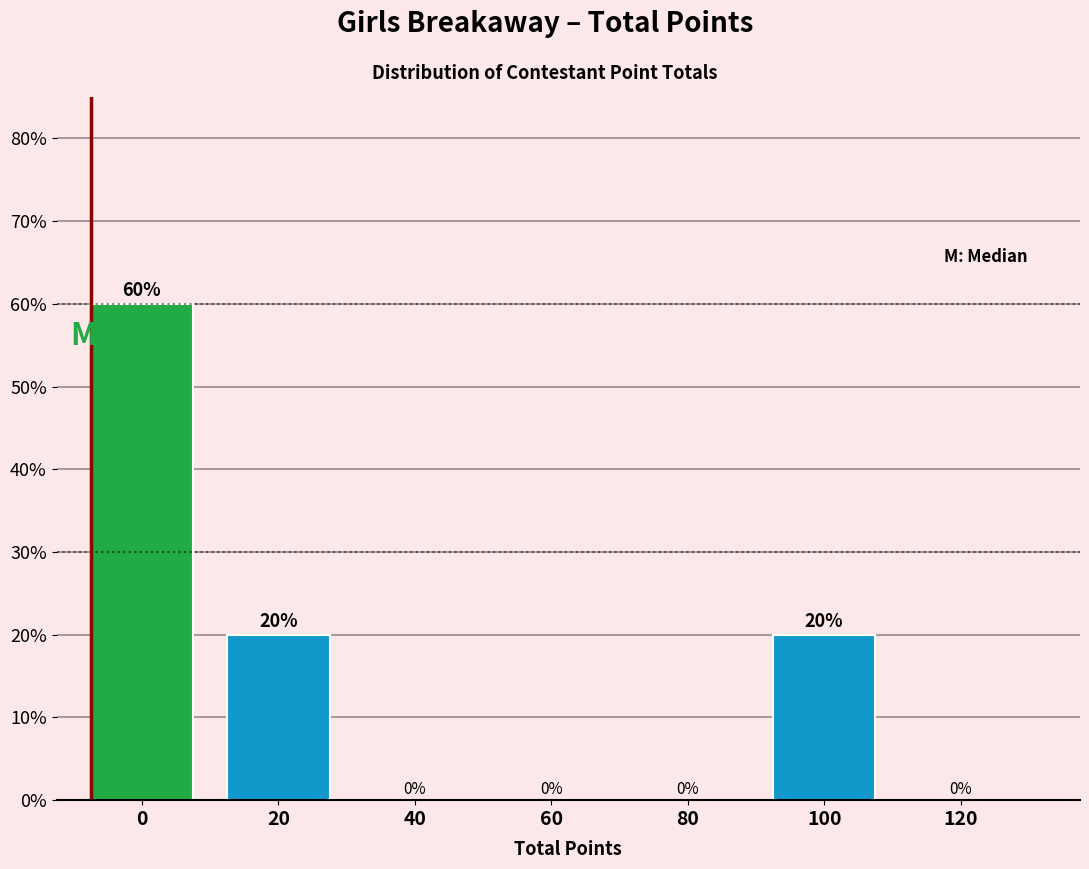

Reading left to right, list all the values displayed in this chart.

0=60	20=20	40=0	60=0	80=0	100=20	120=0